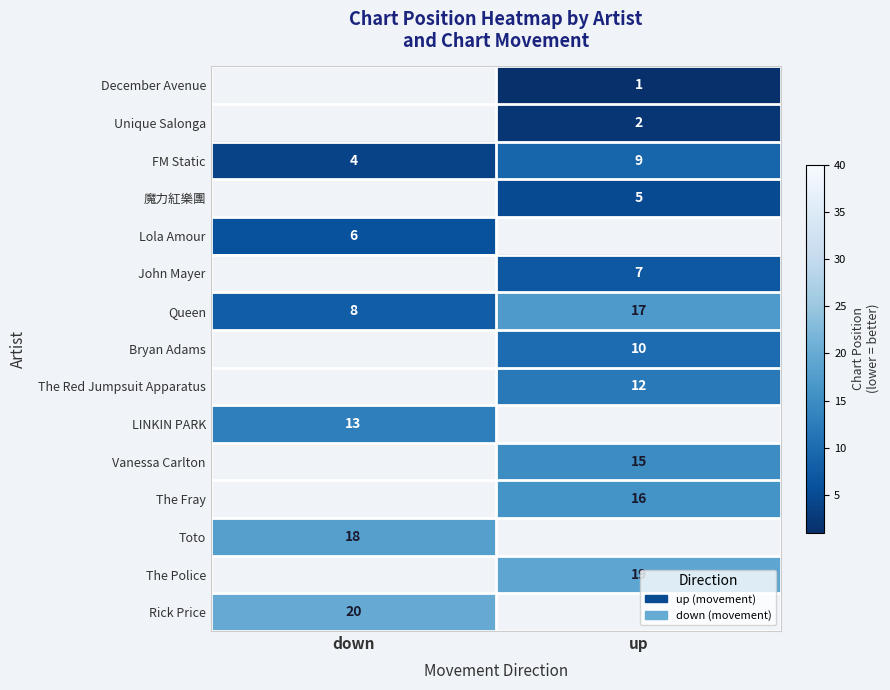

True or false: Unique Salonga has a value of 3 at up.

False